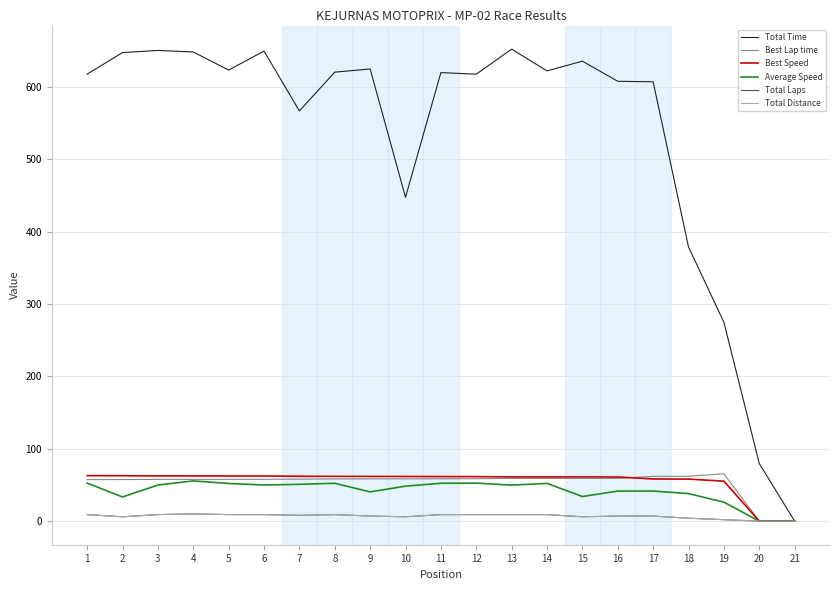

Is it true that Average Speed equals 20.8 at 7?

False